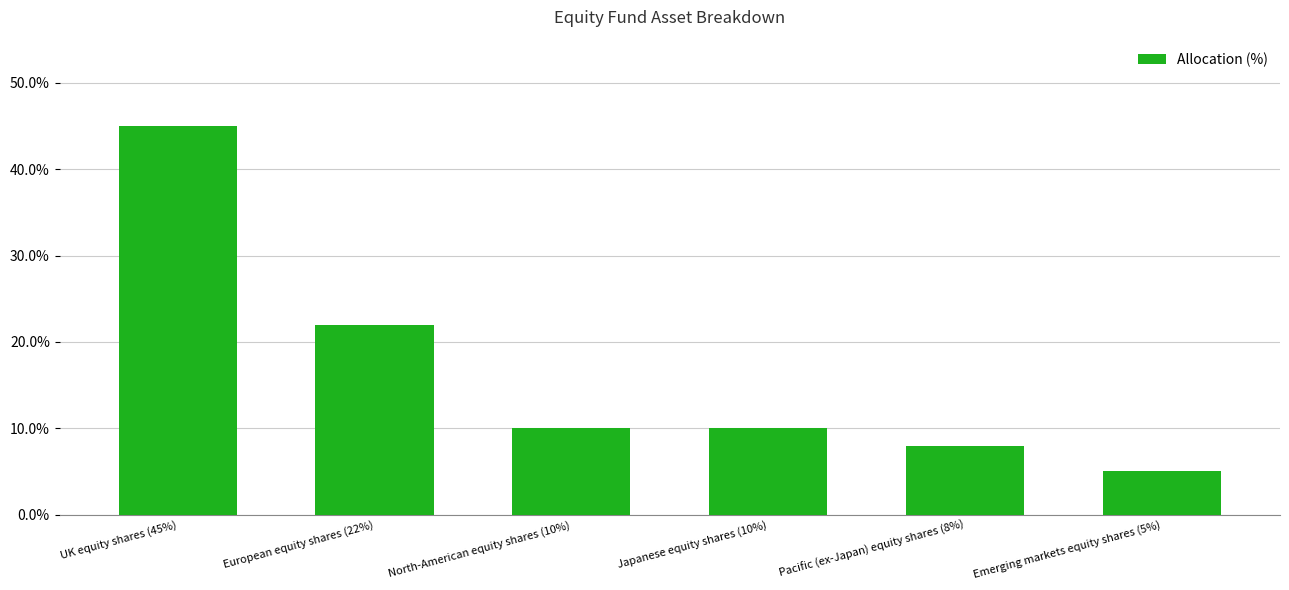

How many bars are there in total?

6